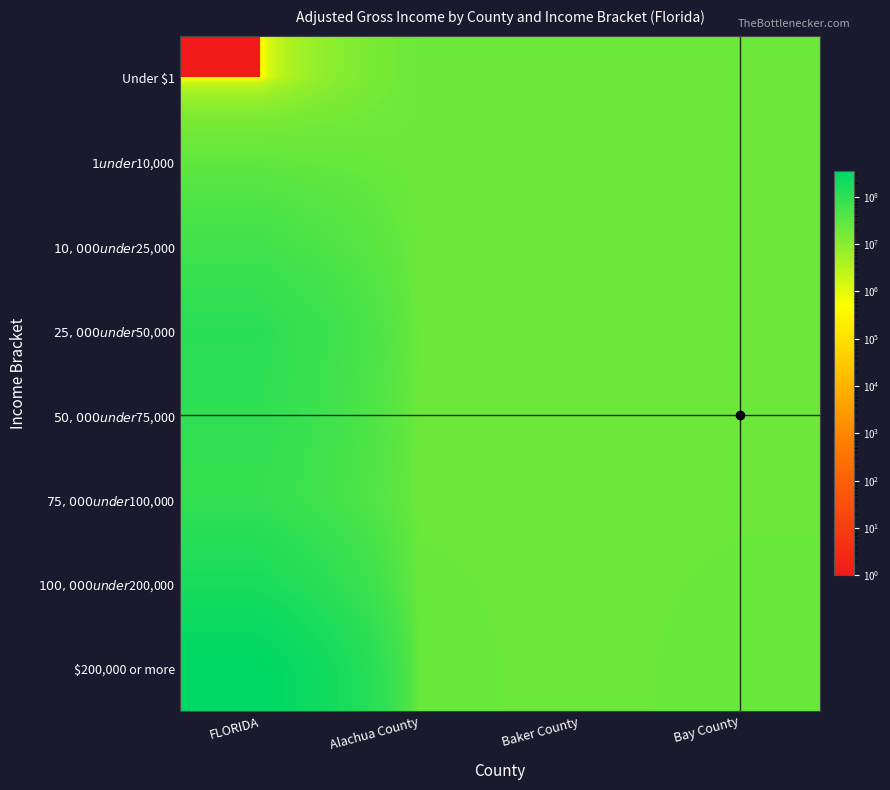

At which category is the sum across all series the highest?

FLORIDA